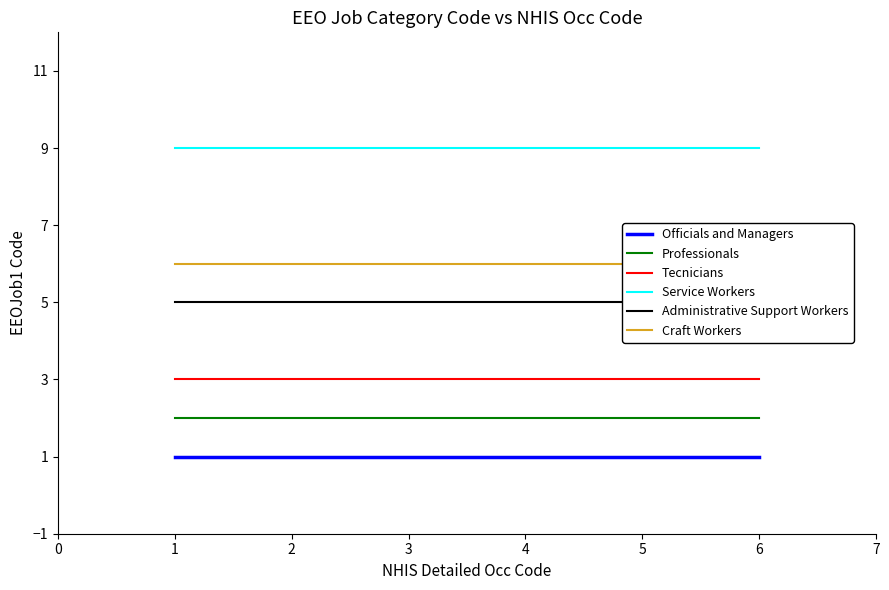

What is the average value of the Service Workers series?

9